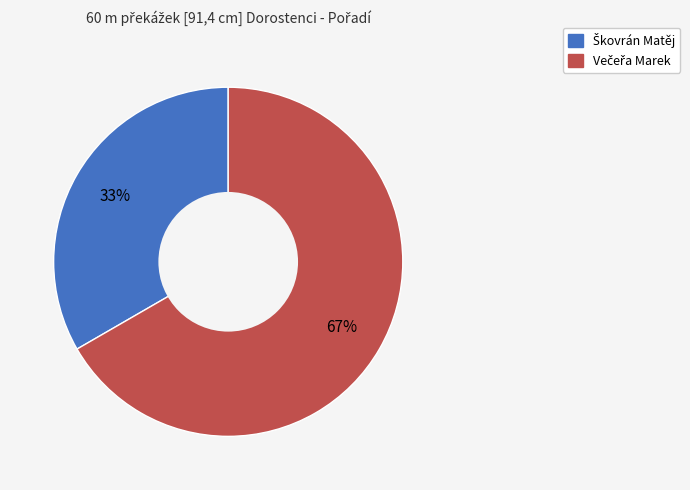

Is there a majority slice in this chart?

Yes